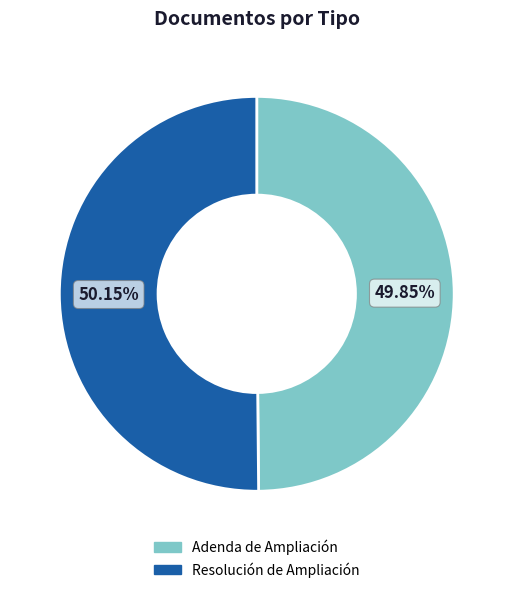

Do Adenda de Ampliación and Resolución de Ampliación together represent more than half of the pie?

Yes